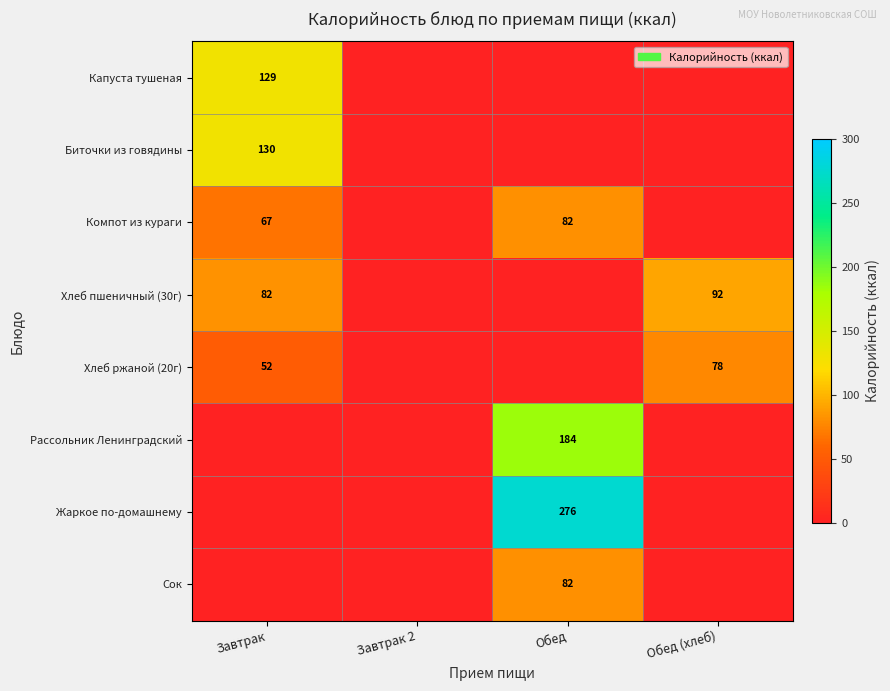

The Рассольник Ленинградский series shows 106 at Обед. True or false?

False